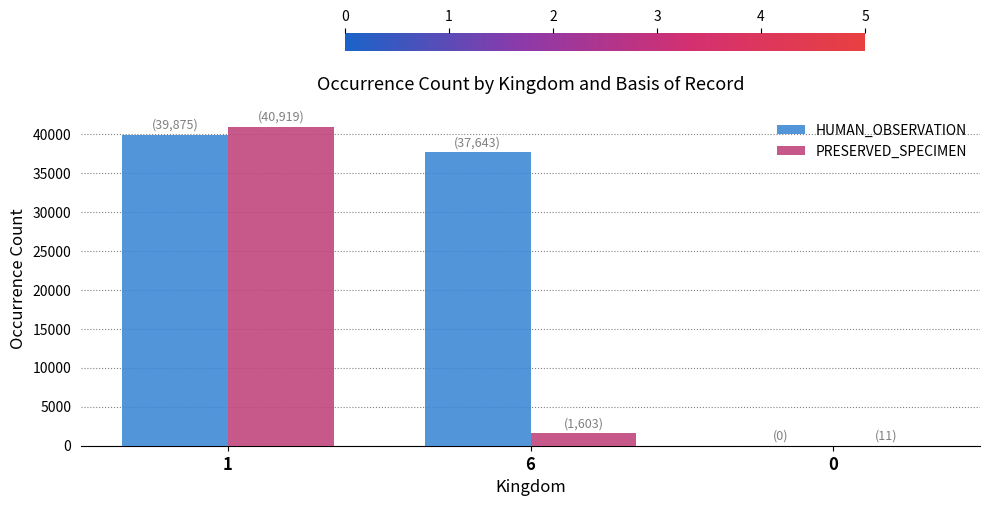

What is the spread (max minus min) of values at 6?

36040